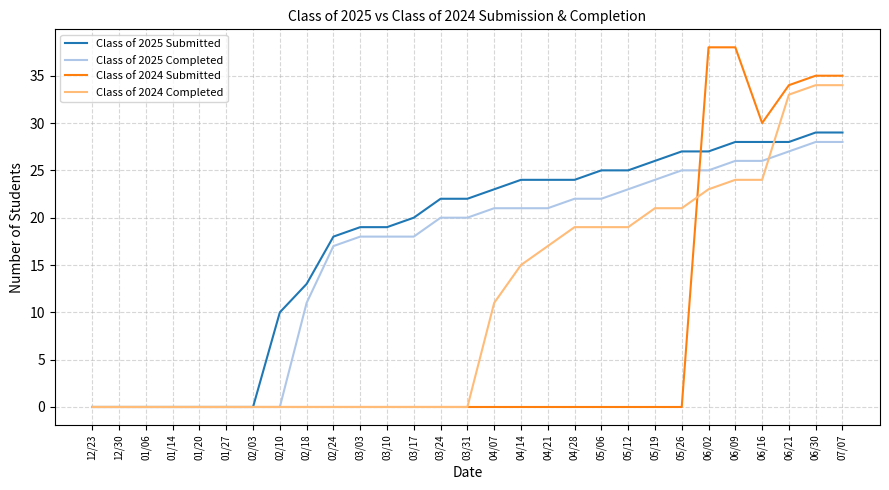

At 05/12, list the series in order from largest to smallest.

Class of 2025 Submitted, Class of 2025 Completed, Class of 2024 Completed, Class of 2024 Submitted